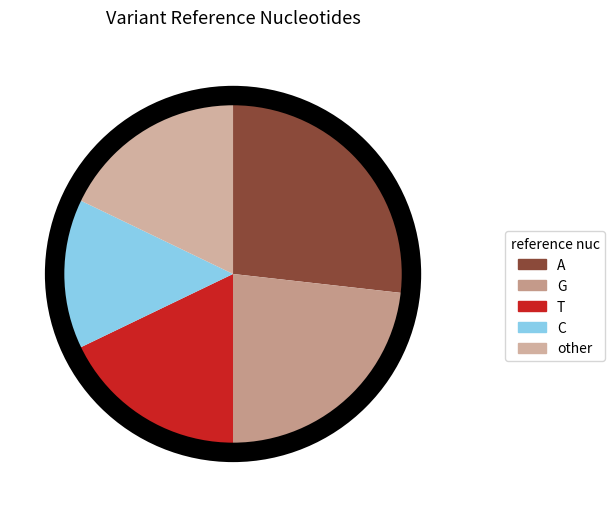

Which has a higher value, C or other?

other